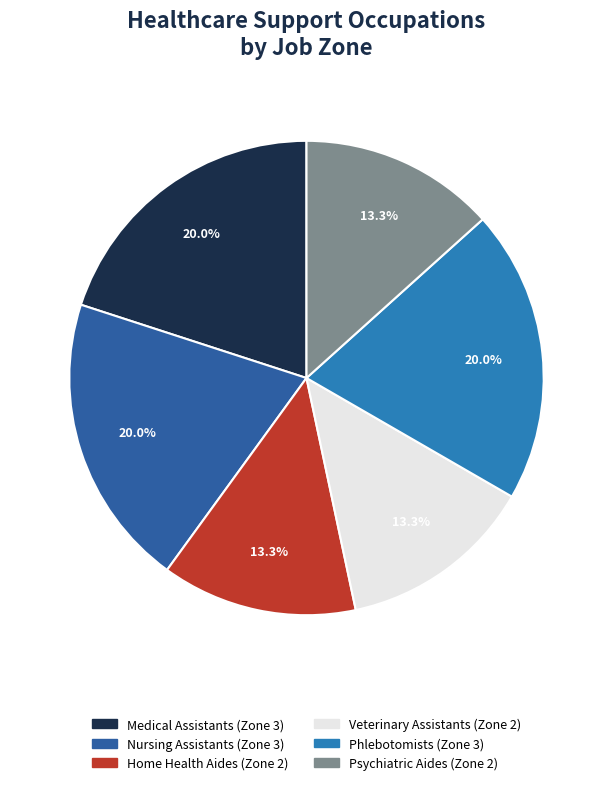

Is there a majority slice in this chart?

No